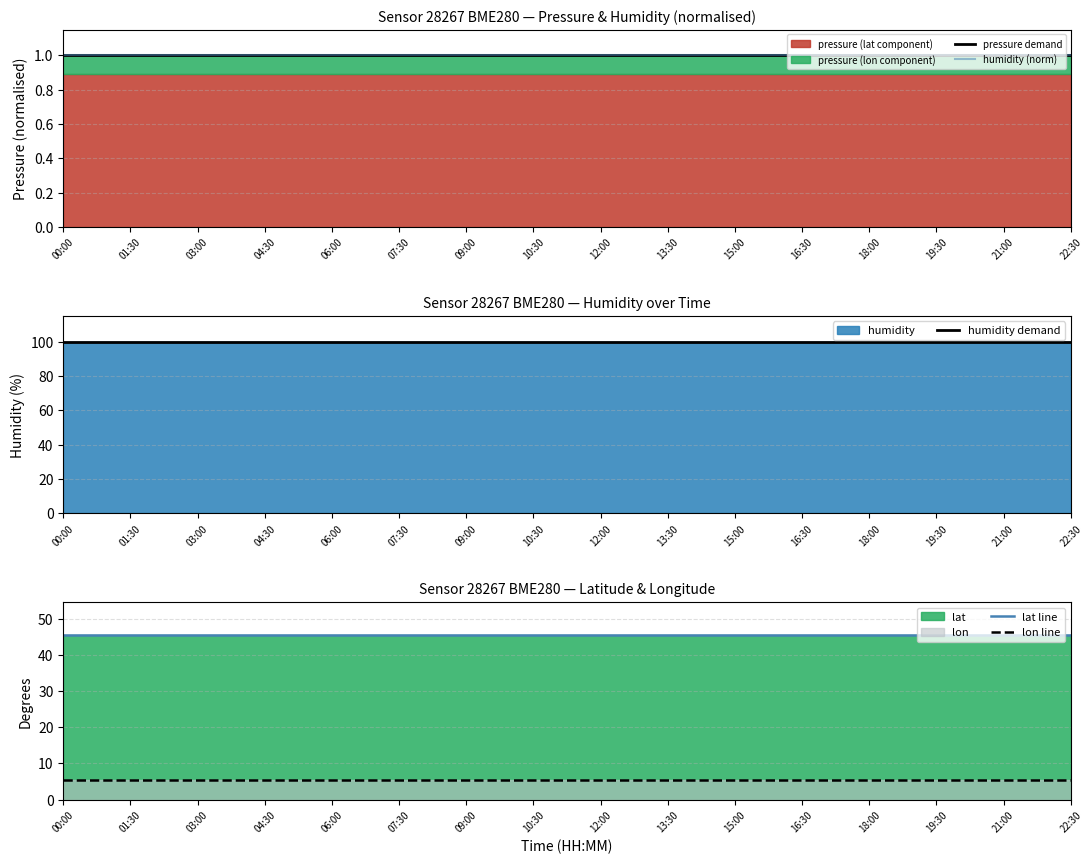

What is the average value of the humidity demand series?

100.0